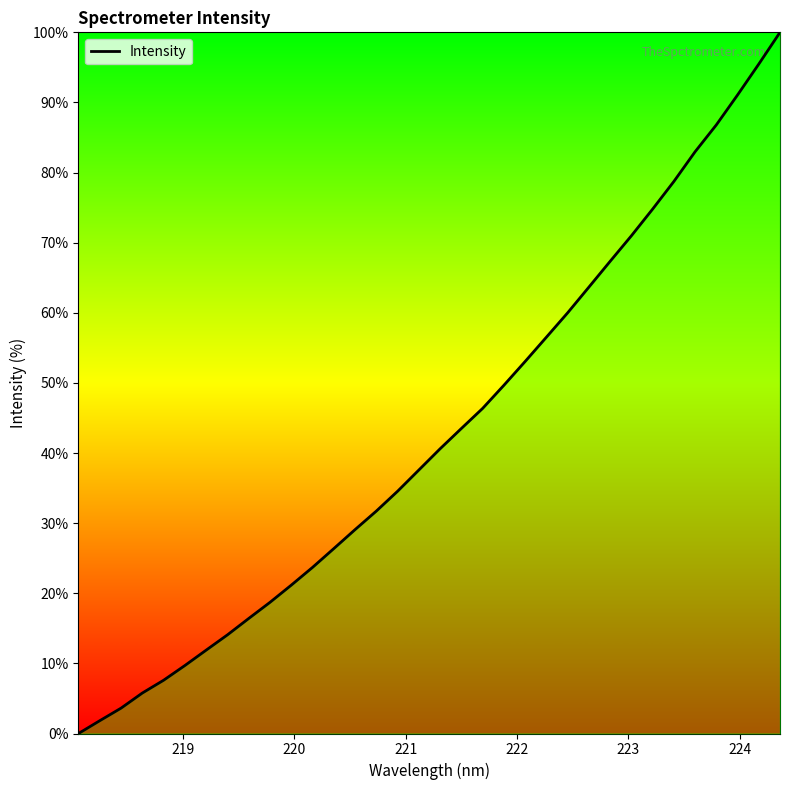

What is the difference between the second highest and minimum values?

95.5